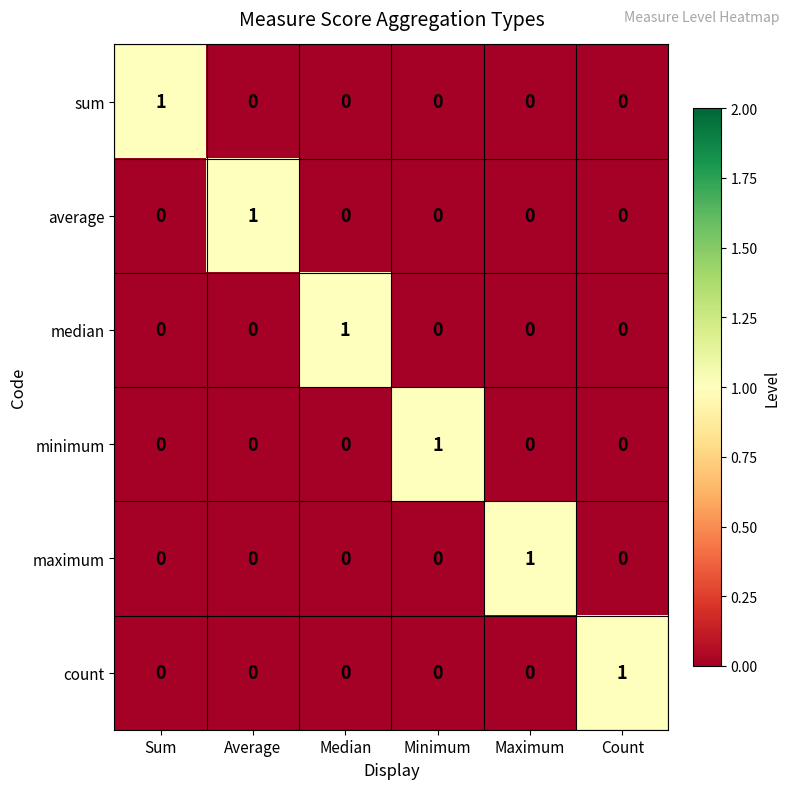

How many maximum values are between 0 and 1?

6